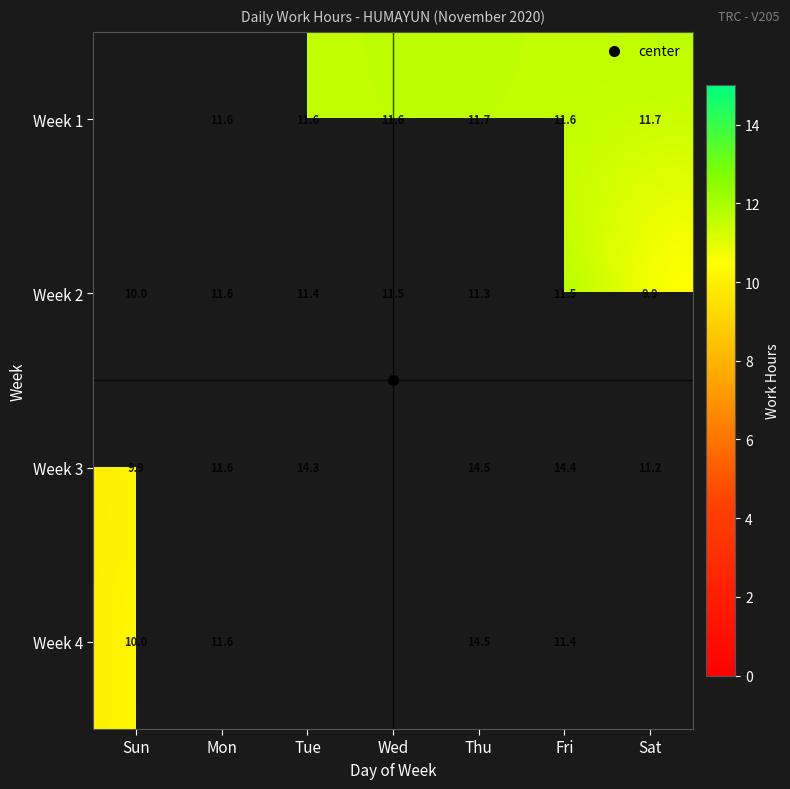

Which label corresponds to the largest value in the chart?

Thu